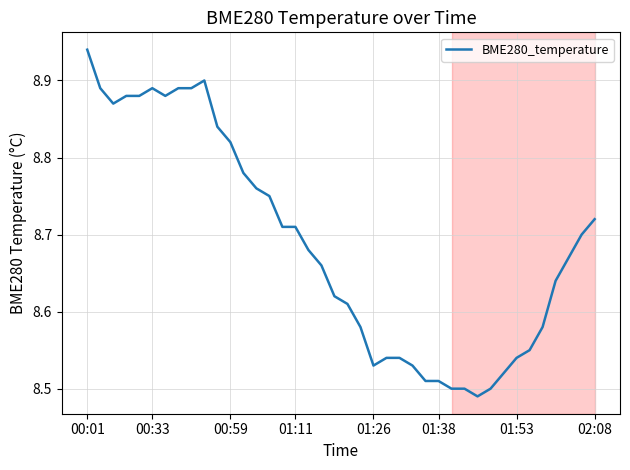

Does the chart have visible grid lines?

Yes